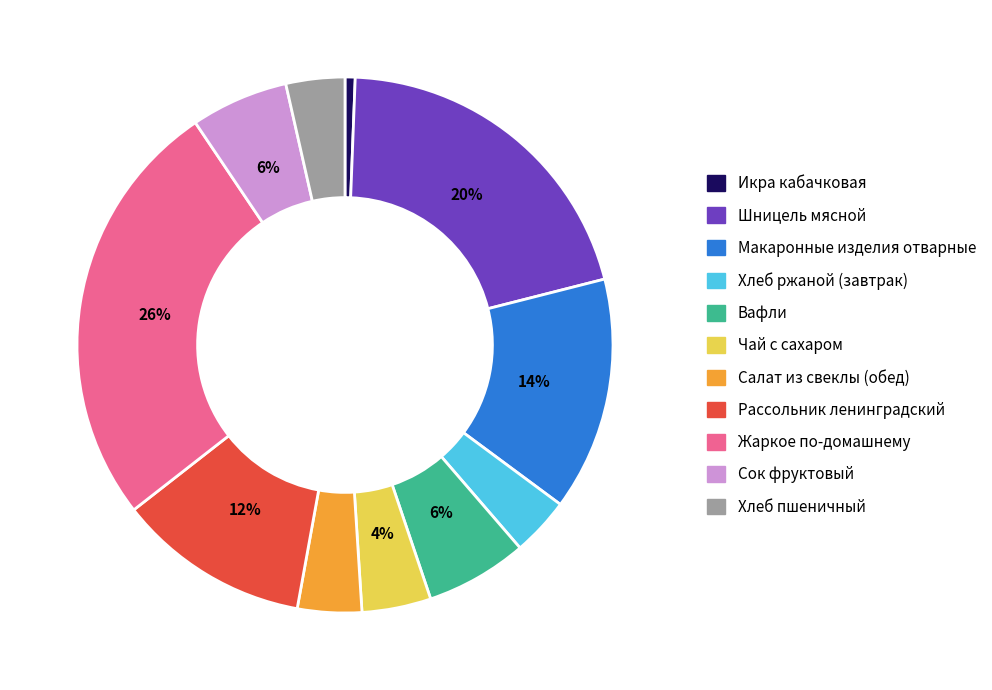

The Икра кабачковая slice represents 9% of the pie. True or false?

False